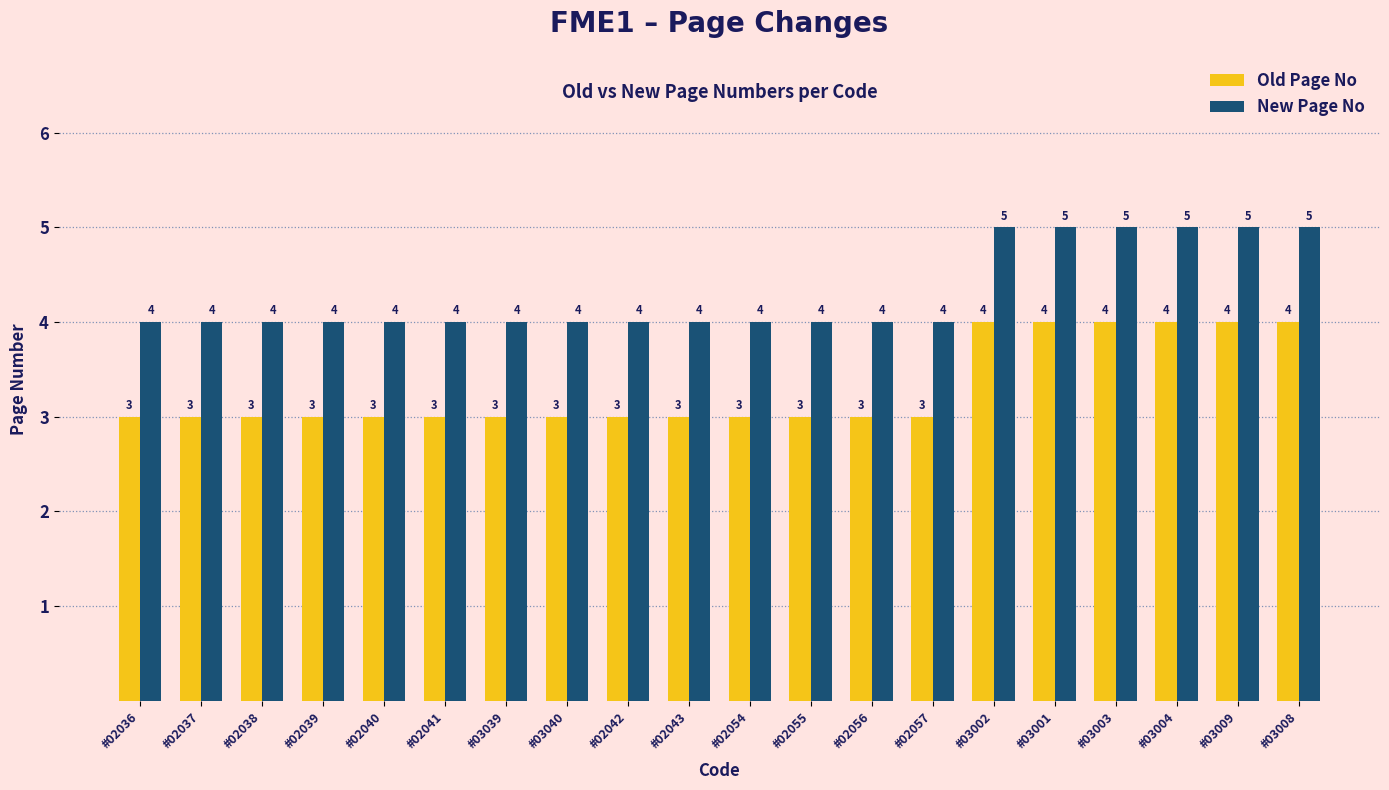

What is the total value across all series at #02057?

7